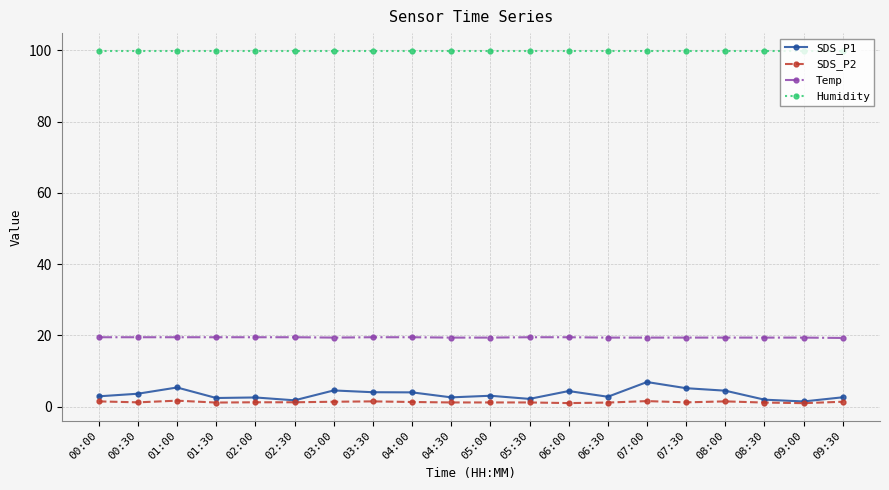

List the series in order of their peak value, highest first.

Humidity, Temp, SDS_P1, SDS_P2